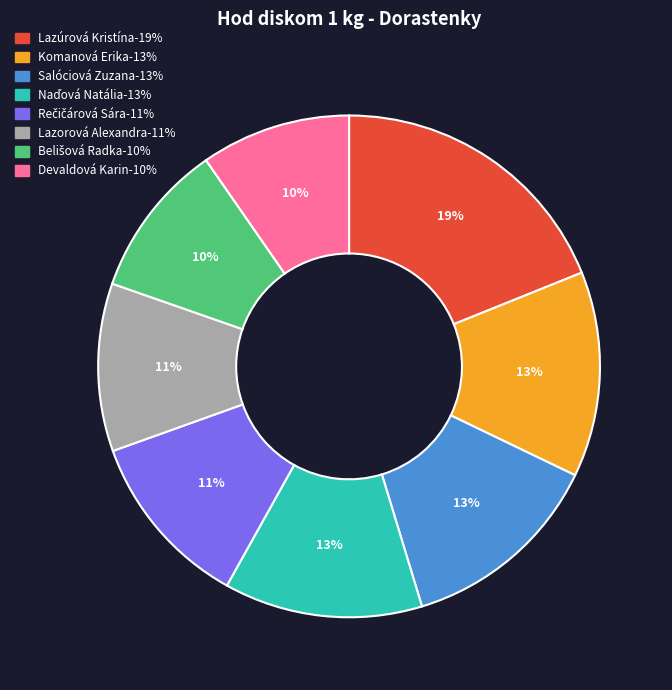

Count the number of slices in the pie.

8